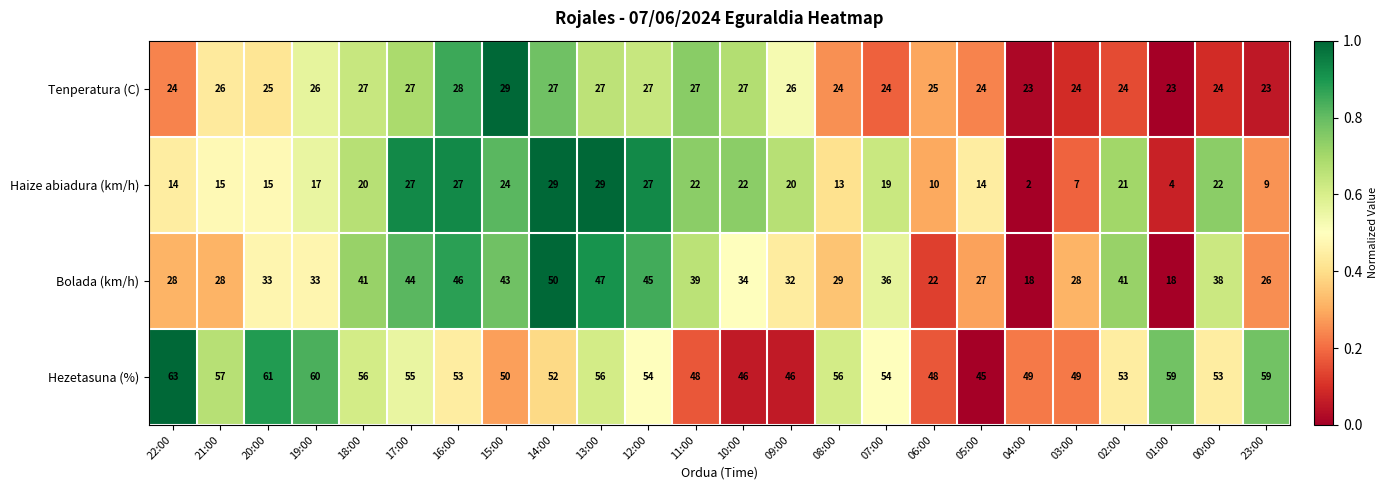

Rank the series by their average value, from highest to lowest.

Hezetasuna (%), Bolada (km/h), Tenperatura (C), Haize abiadura (km/h)